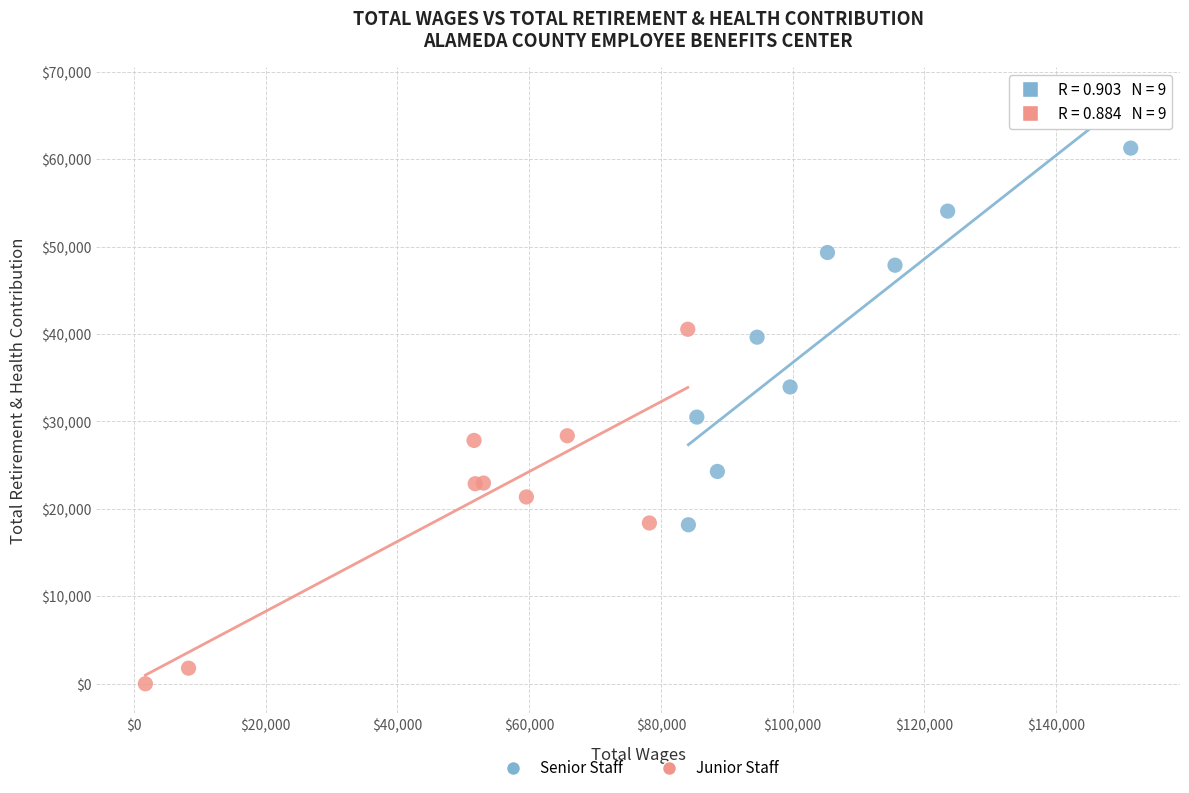

Which series has the widest spread of Y values?

Senior Staff